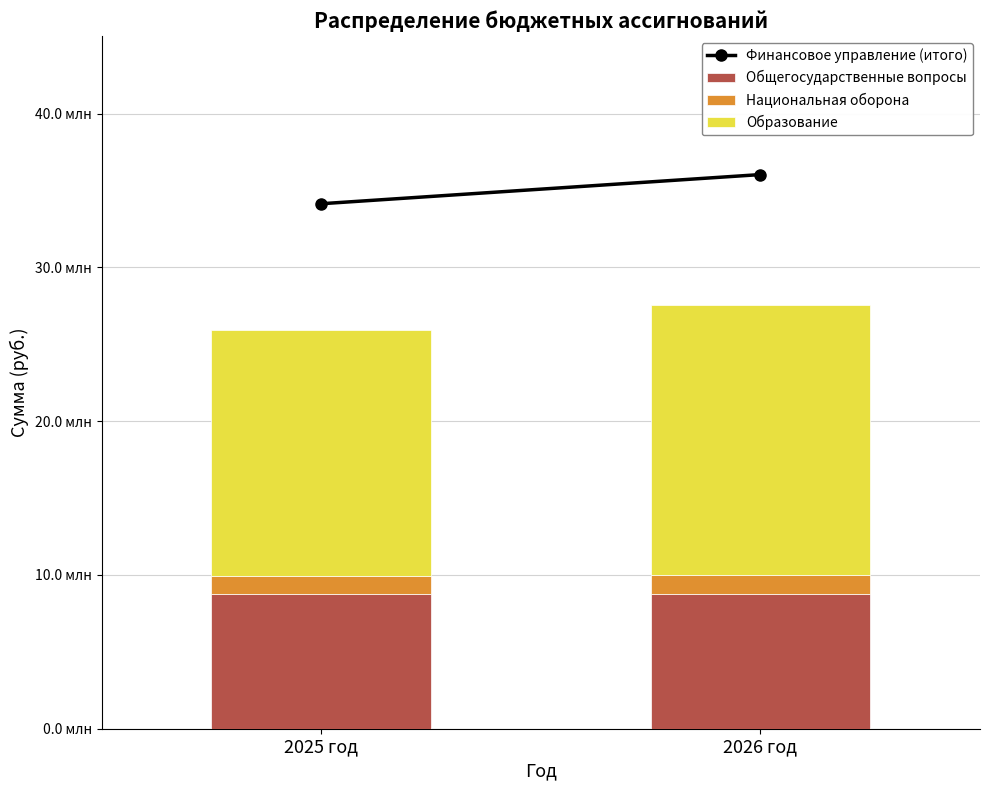

Are the bars horizontal?

No